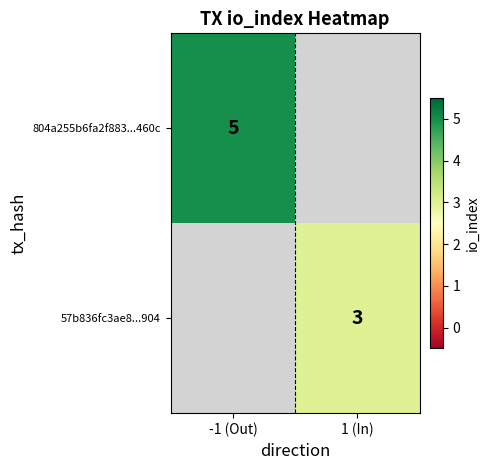

Is the value of 57b836fc3ae8...904 at 1 (In) greater than the value of 804a255b6fa2f883...460c at -1 (Out)?

No